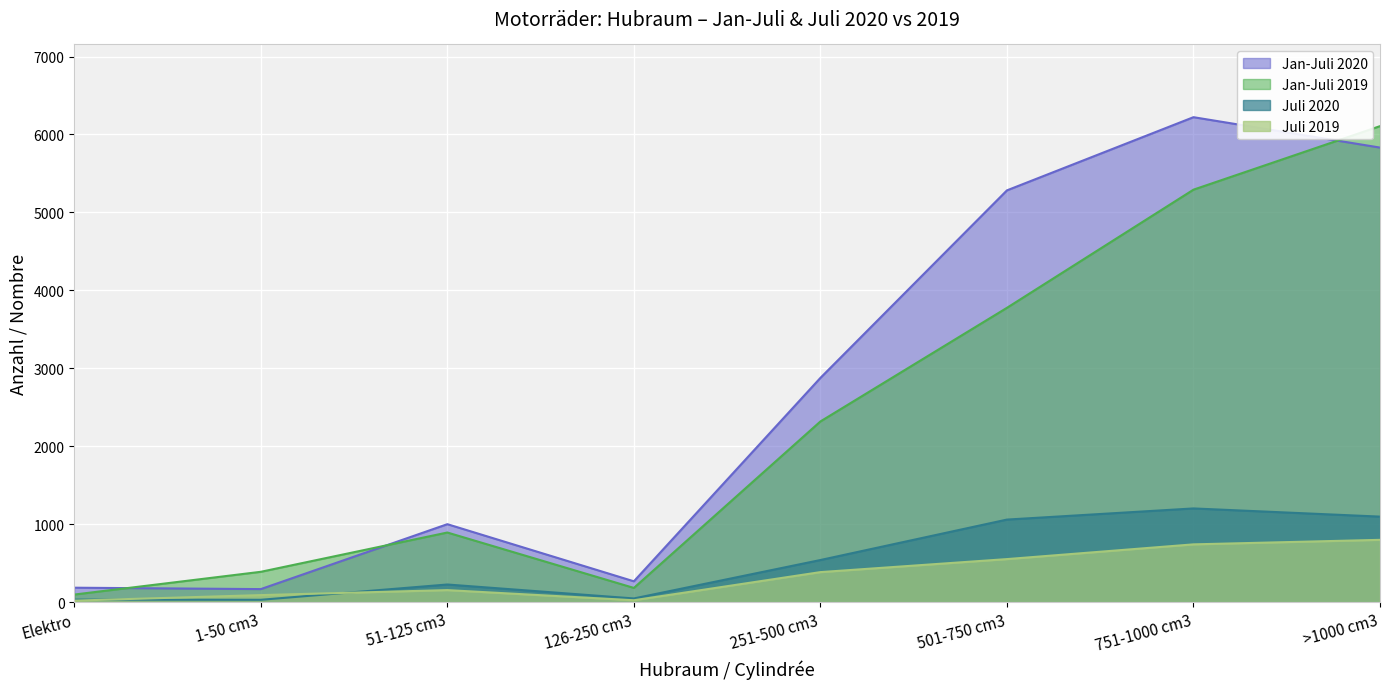

What position from the left is 251-500 cm3?

5